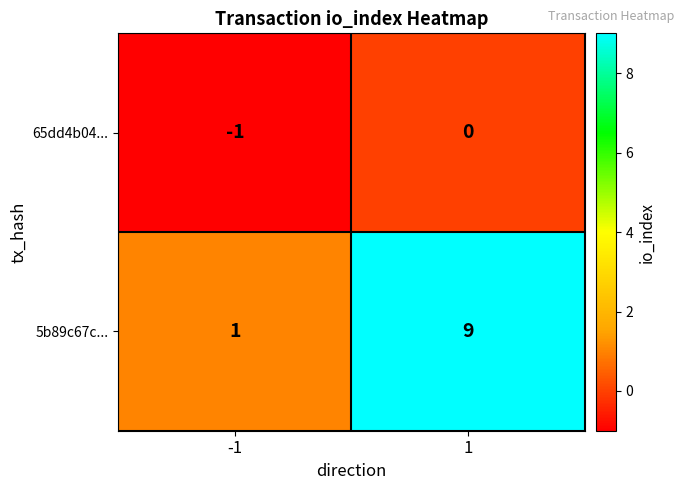

The 5b89c67c... series shows 5 at 1. True or false?

False